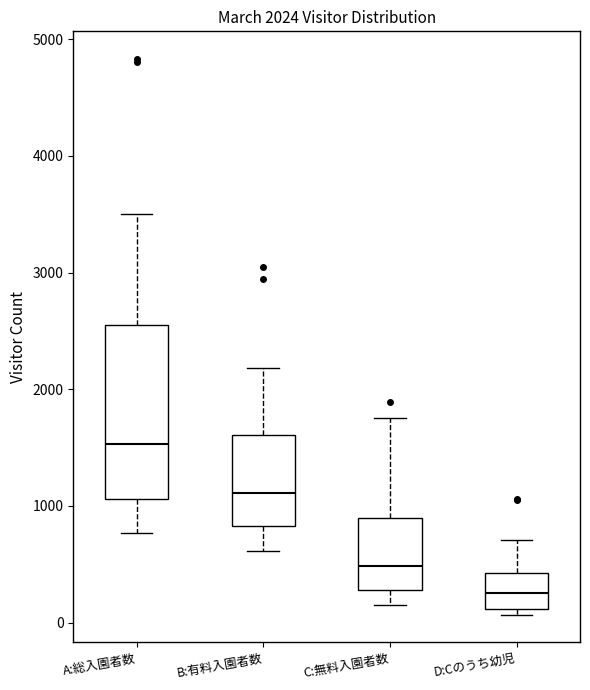

Which box has the lowest median line?

D:Cのうち幼児